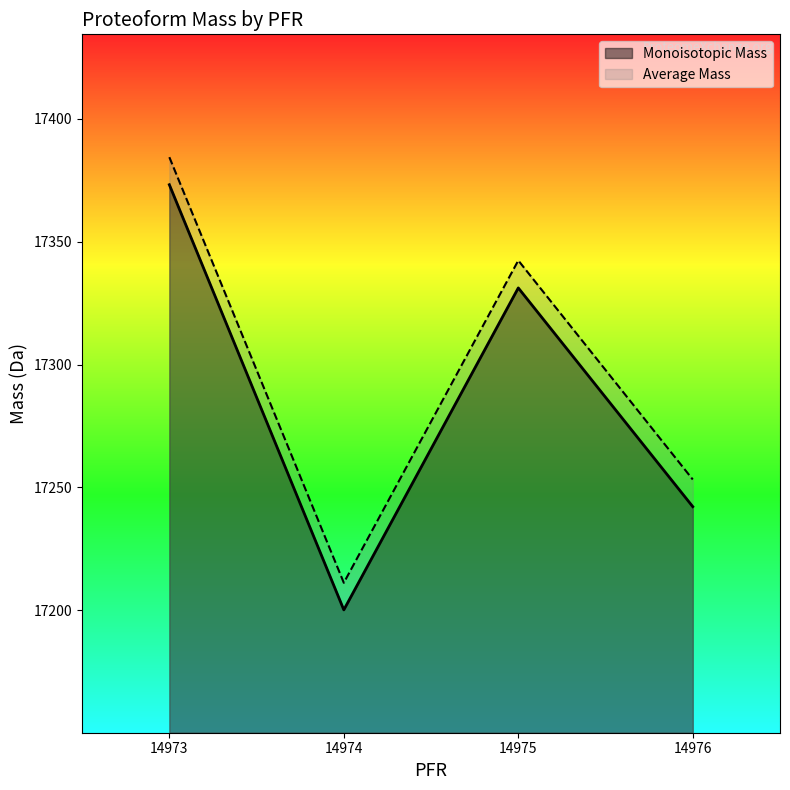

True or false: Average Mass and Monoisotopic Mass cross at least once.

False